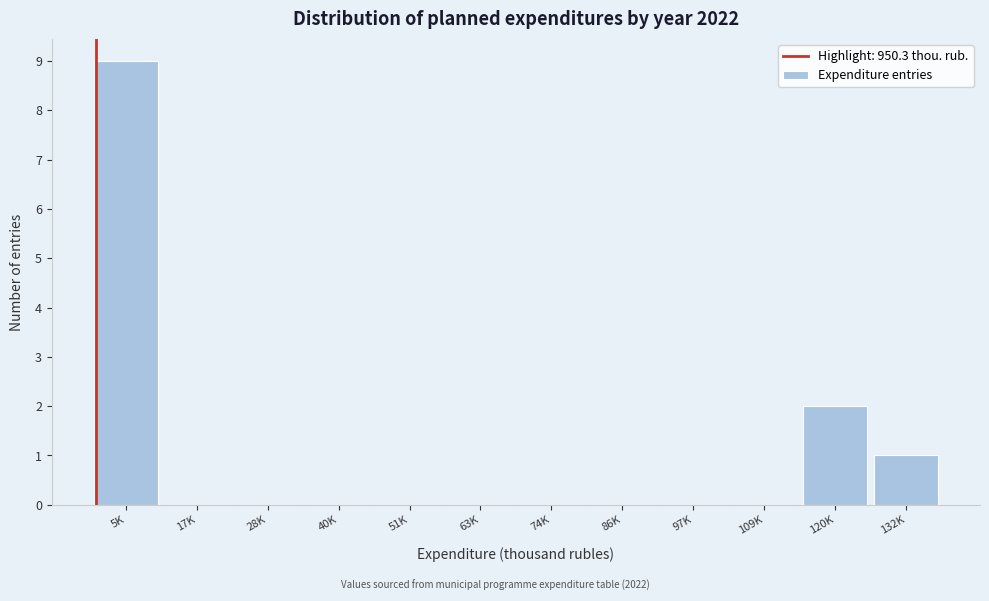

Reading left to right, transcribe all the data shown in this chart.

5K=9	17K=0	28K=0	40K=0	51K=0	63K=0	74K=0	86K=0	97K=0	109K=0	120K=2	132K=1